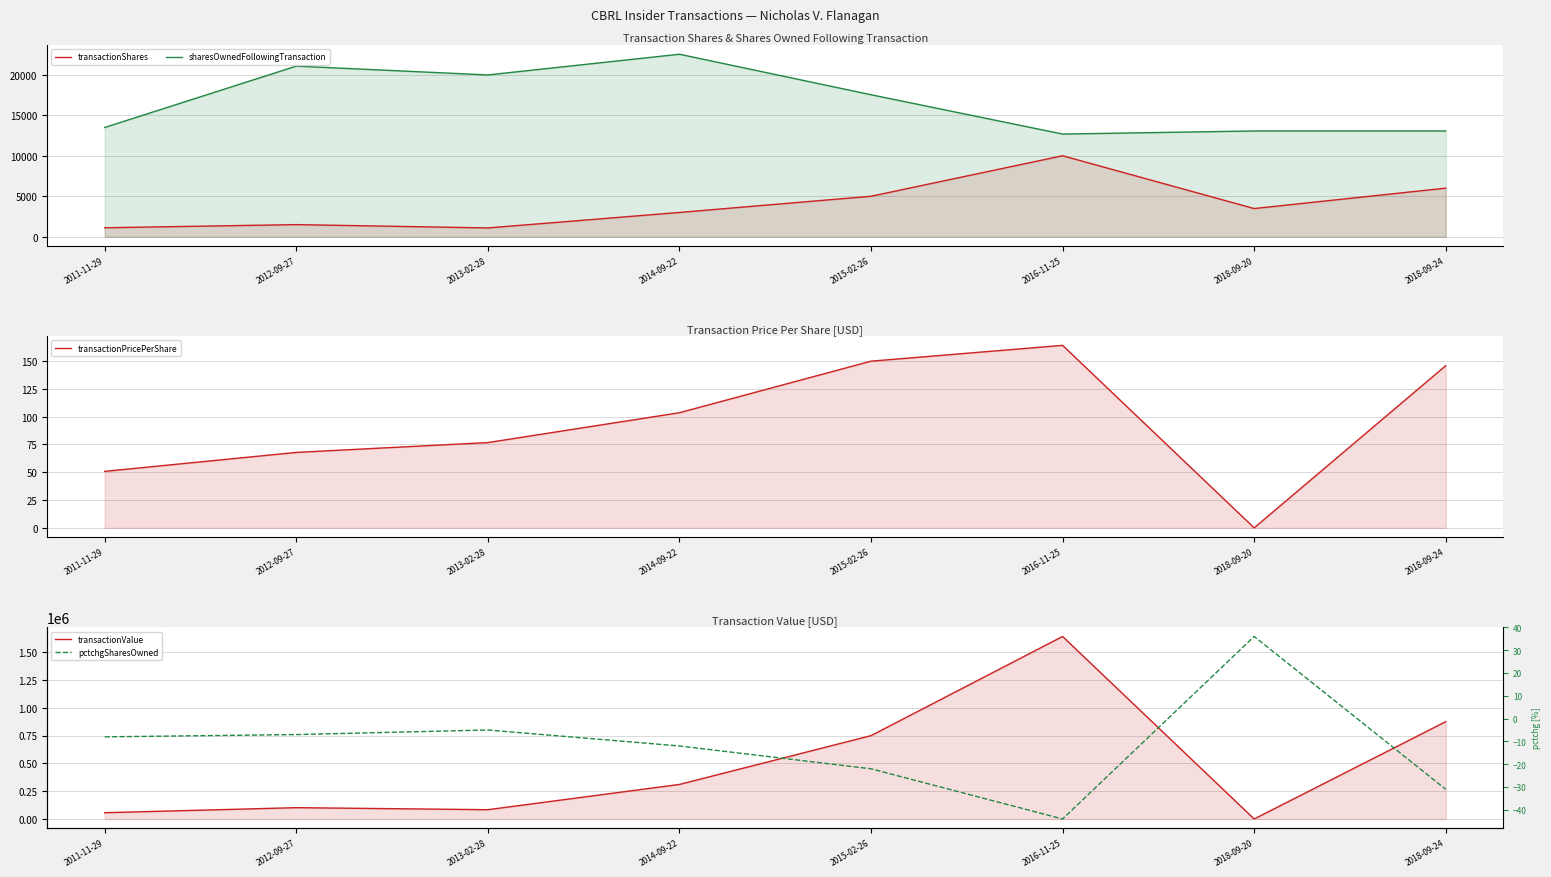

At which category does transactionValue reach its first local peak?

2012-09-27